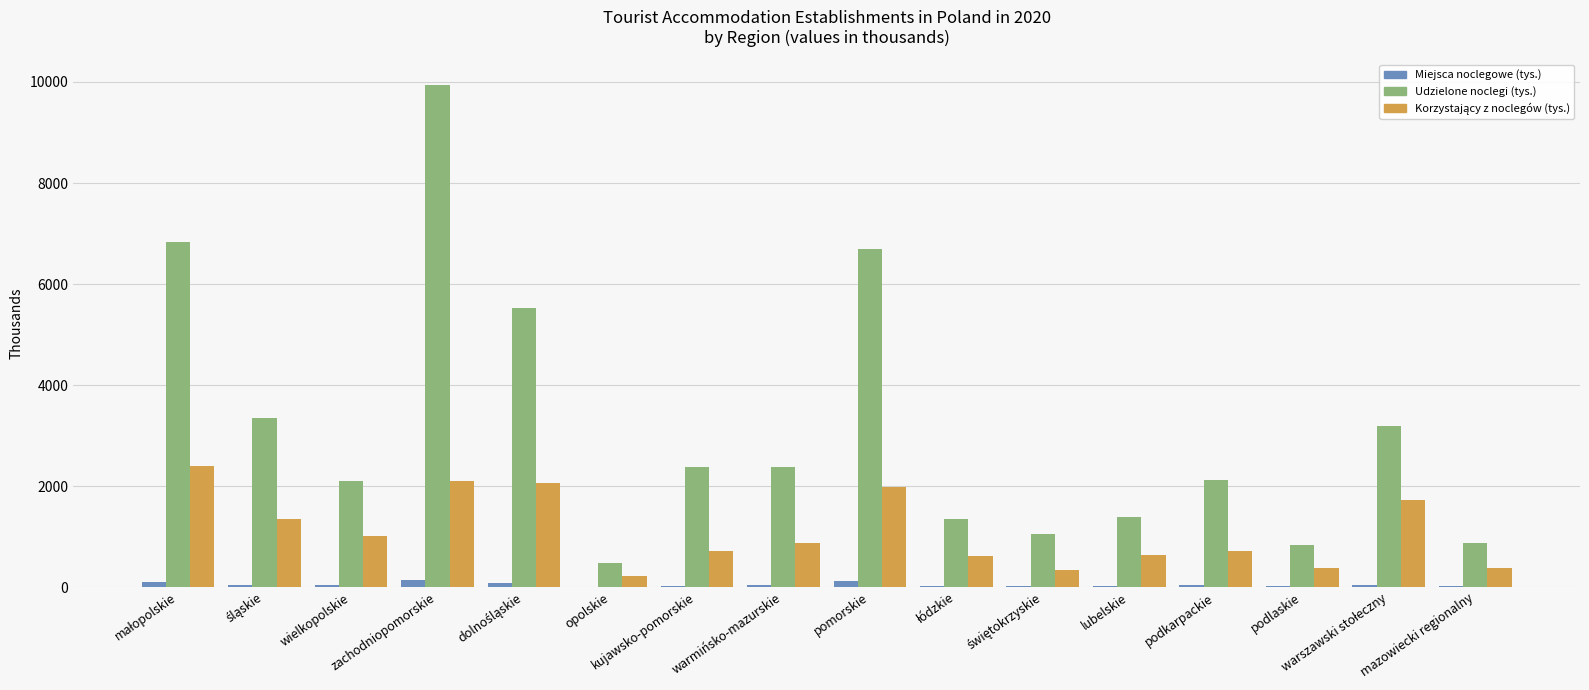

Which series has the largest total across all categories?

Udzielone noclegi (tys.)